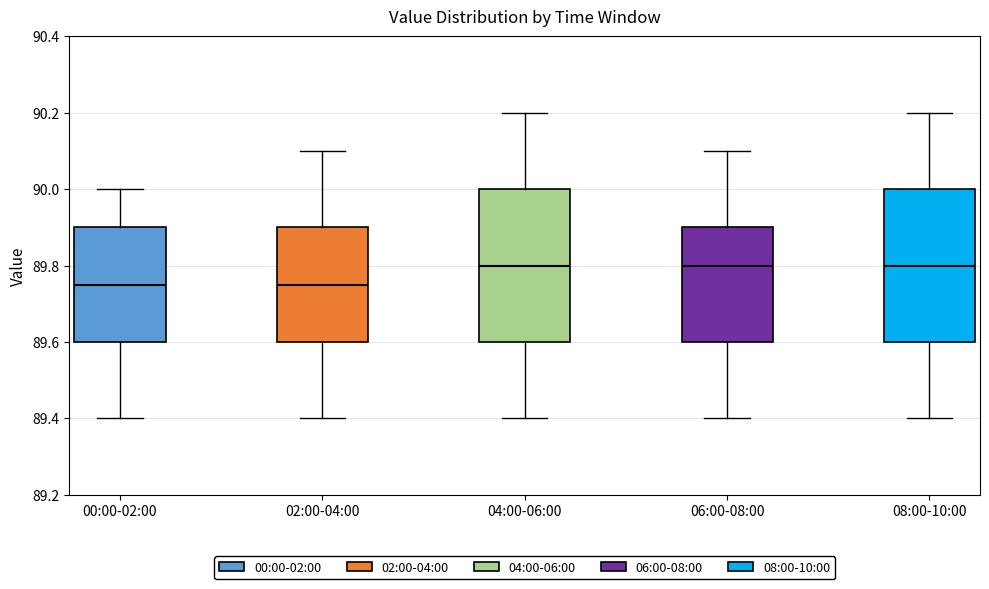

Where does the median line of the box for 00:00-02:00 sit on the y-axis? The values are not printed on the chart, so give them approximately, as read against the axis.

89.76